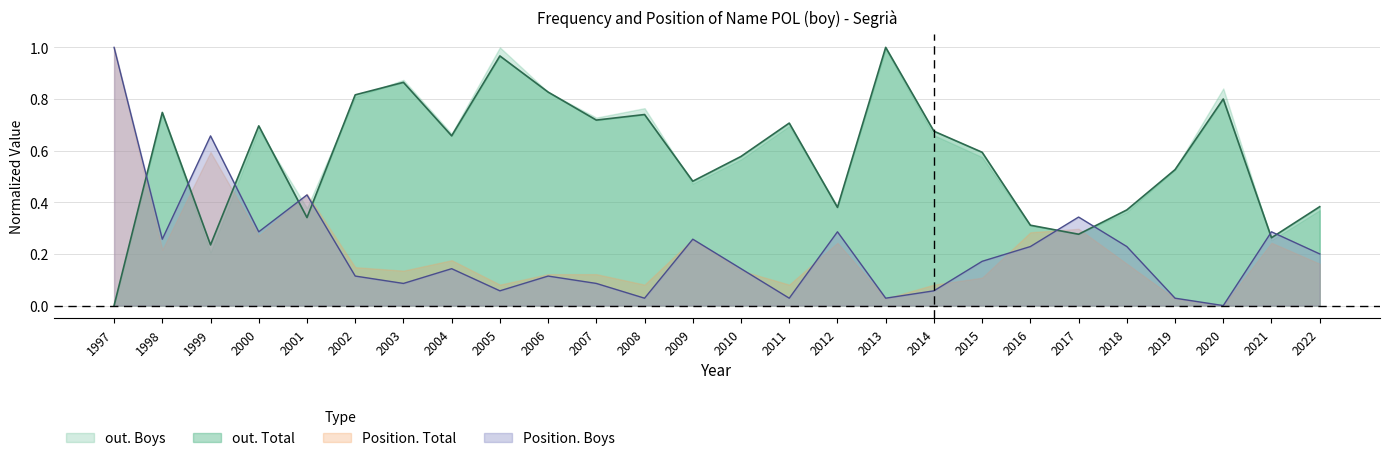

Is the value of out. Boys at 2005 greater than the value of Position. Boys at 2016?

Yes